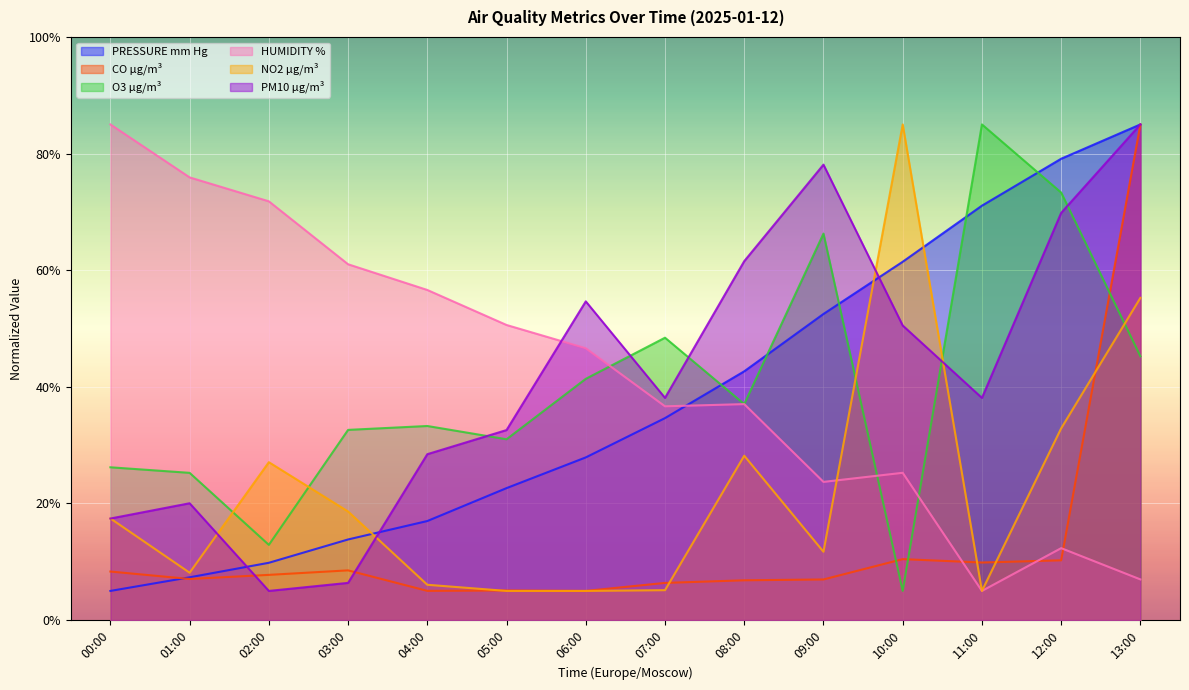

Where do O3 µg/m³ and HUMIDITY % first cross each other?

06:00 and 07:00